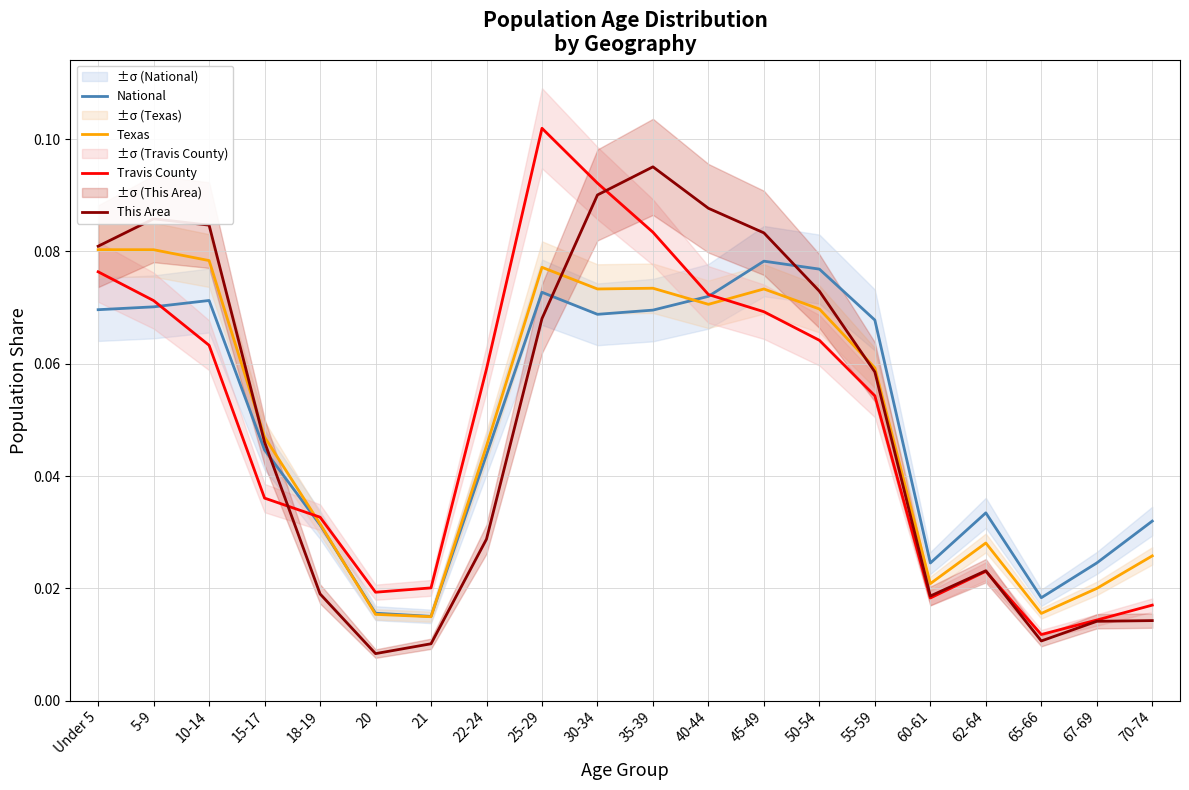

At which category does the chart reach its peak across all series?

25-29